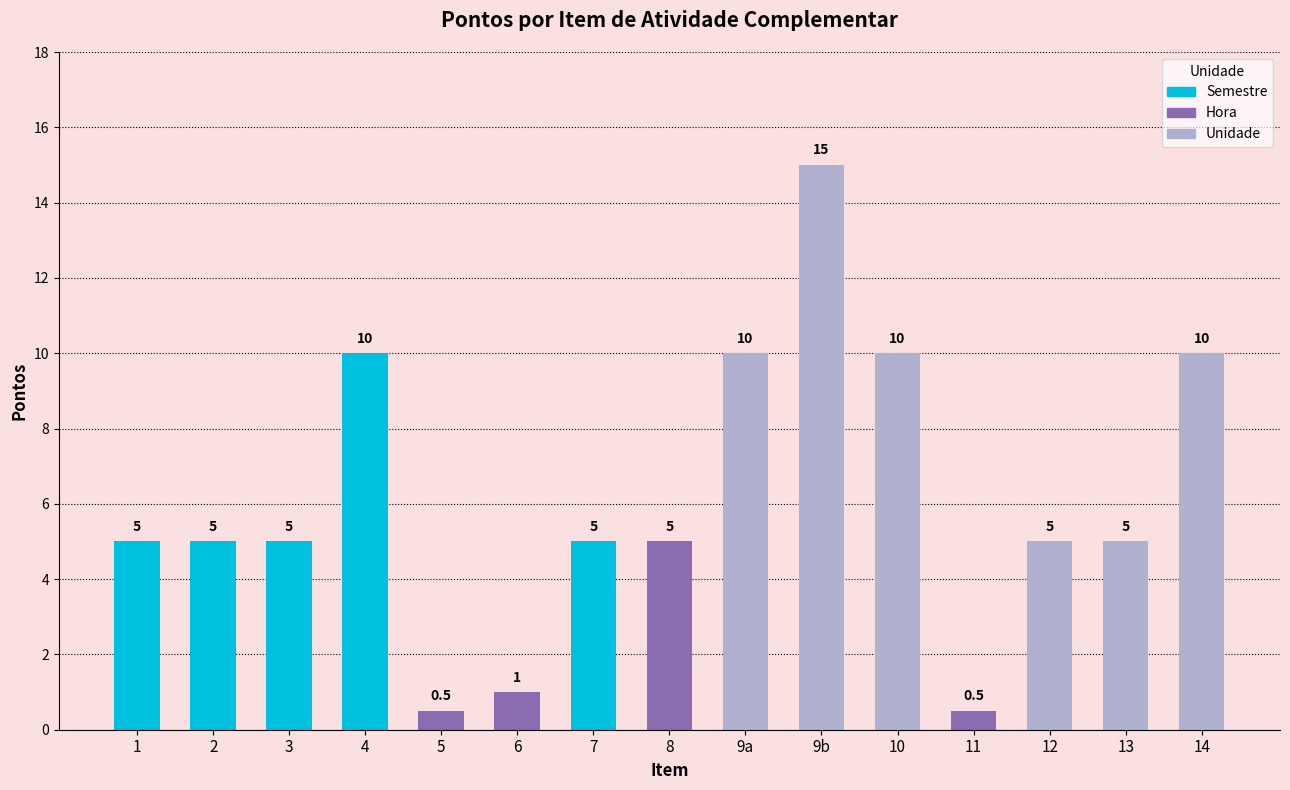

Which has a higher value, 4 or 5?

4